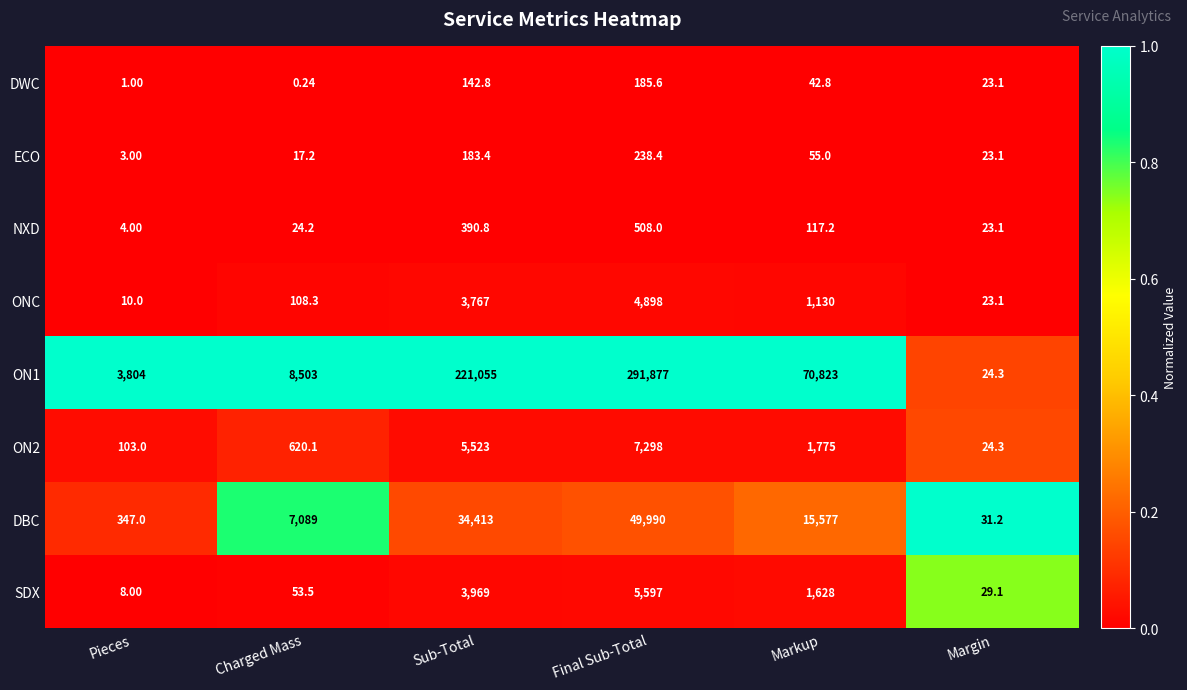

At how many categories does at least one series exceed 0?

6